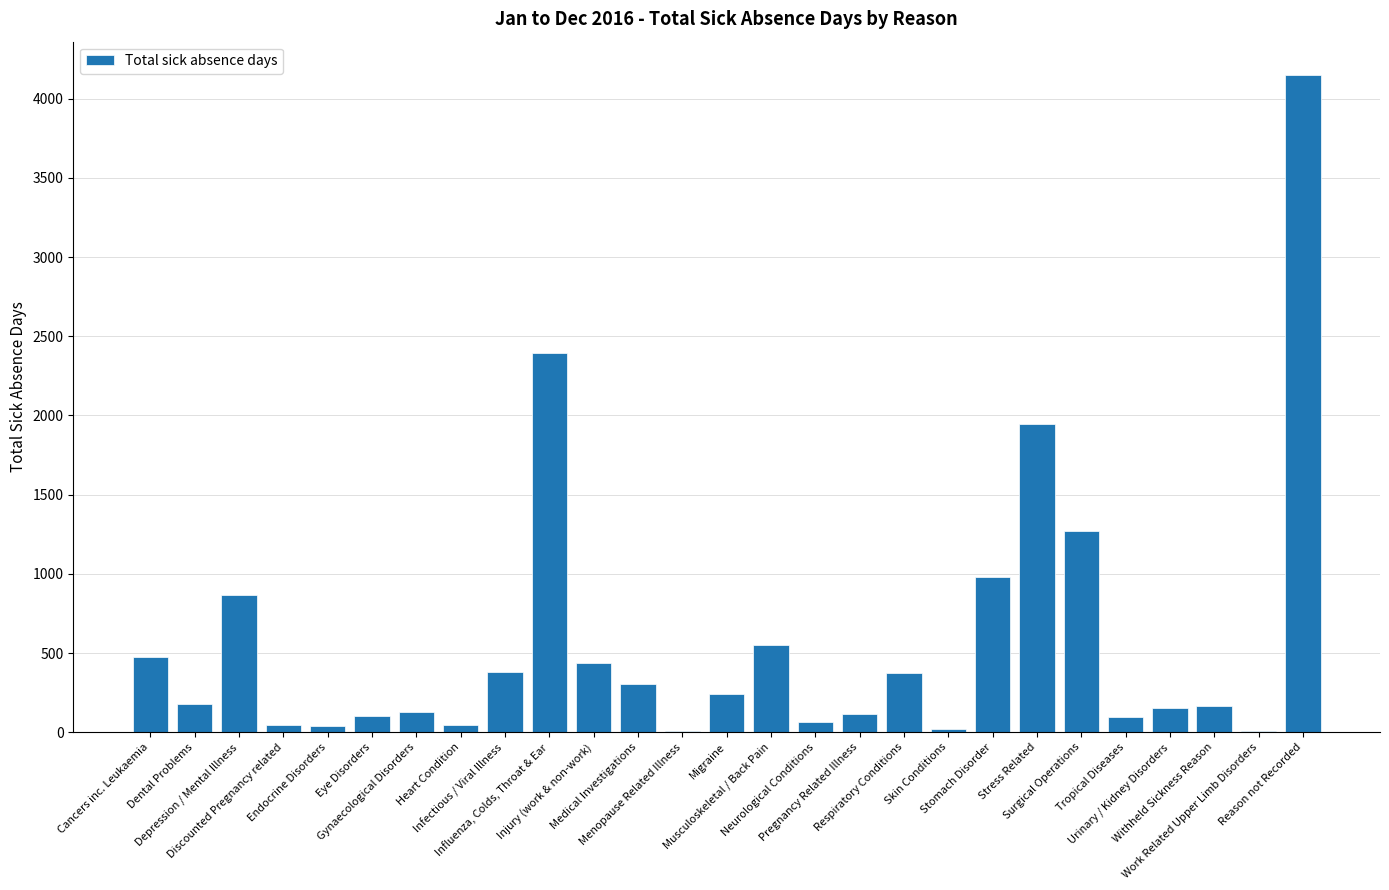

How many categories are shown in the chart?

27